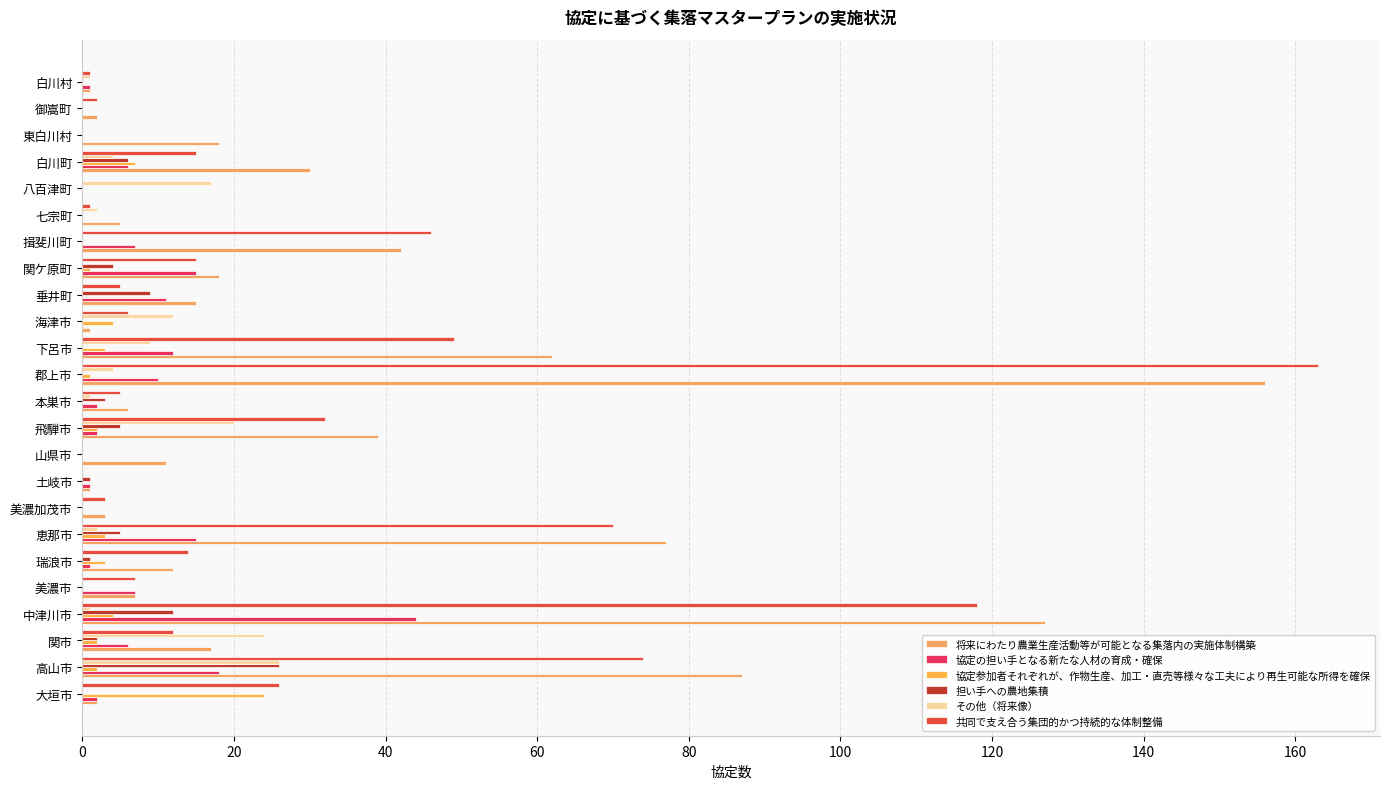

How many distinct data groups are displayed?

6